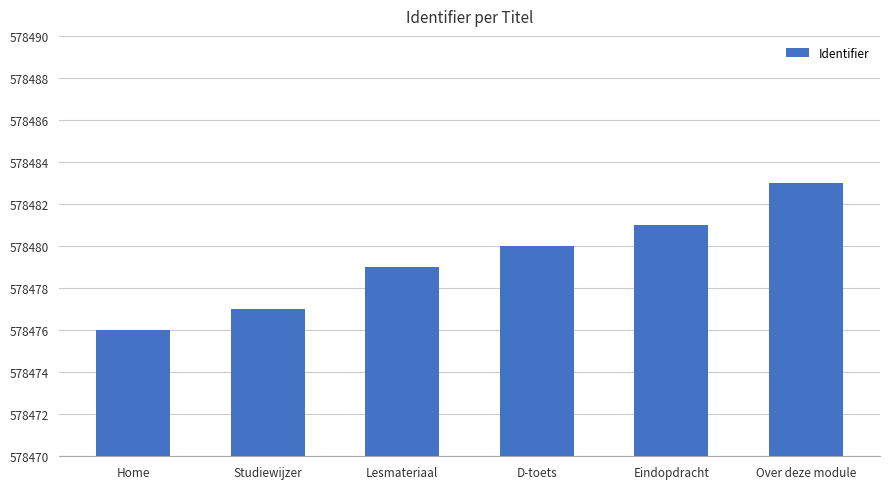

What is the label of the 2nd bar from the left?

Studiewijzer